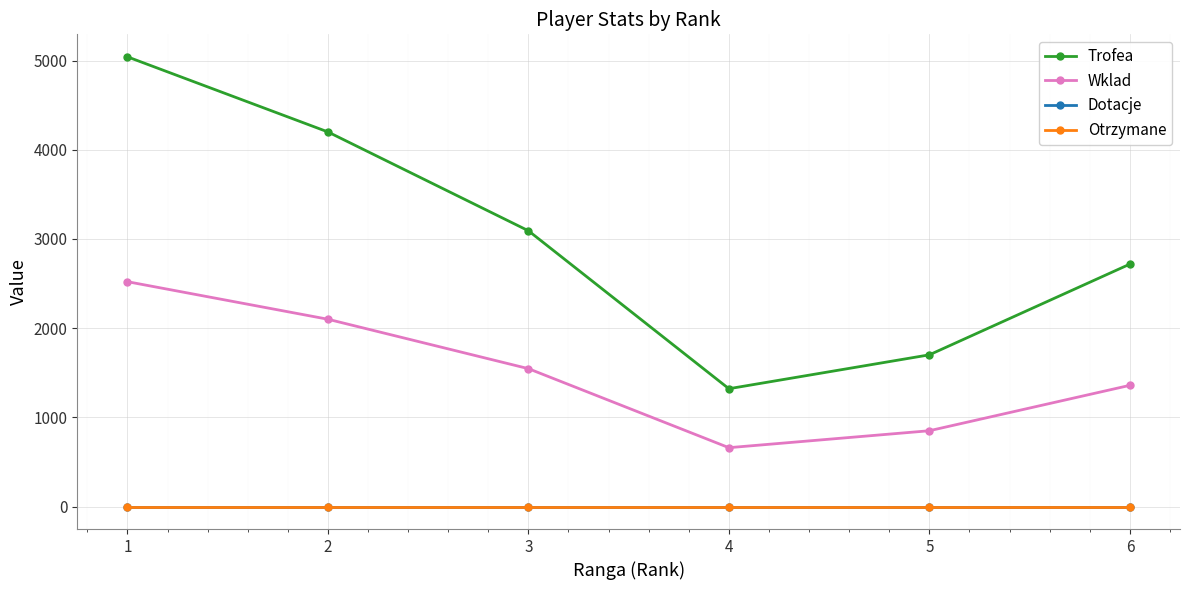

What is the difference between the highest and lowest values at 3?

3092